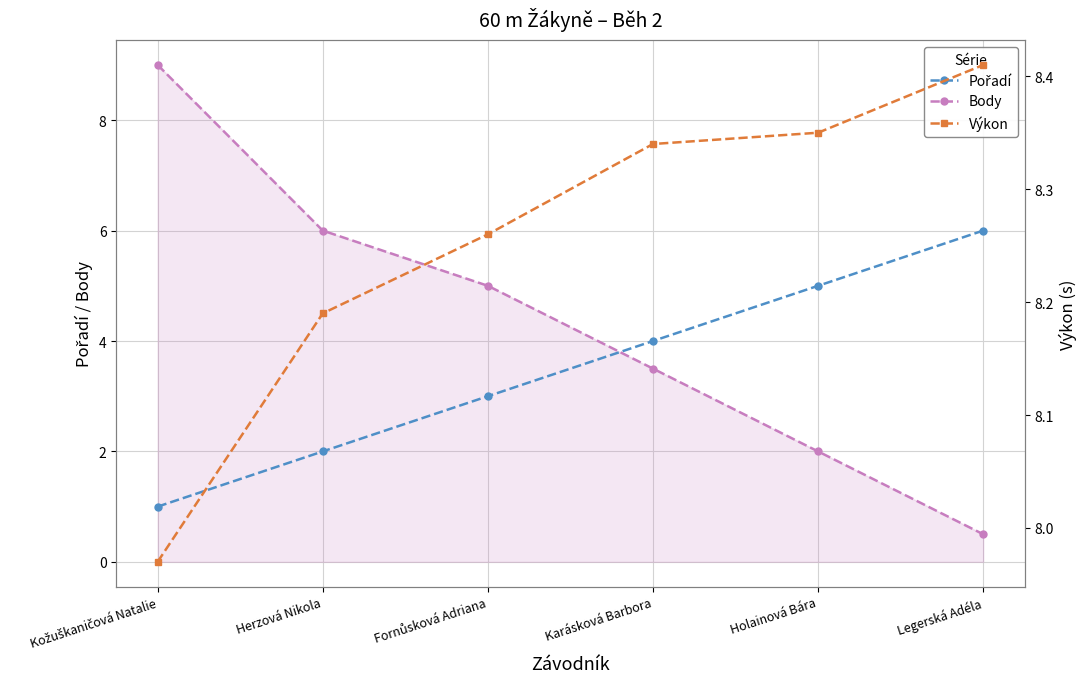

True or false: Body has more than 1 points higher than both neighbors.

False